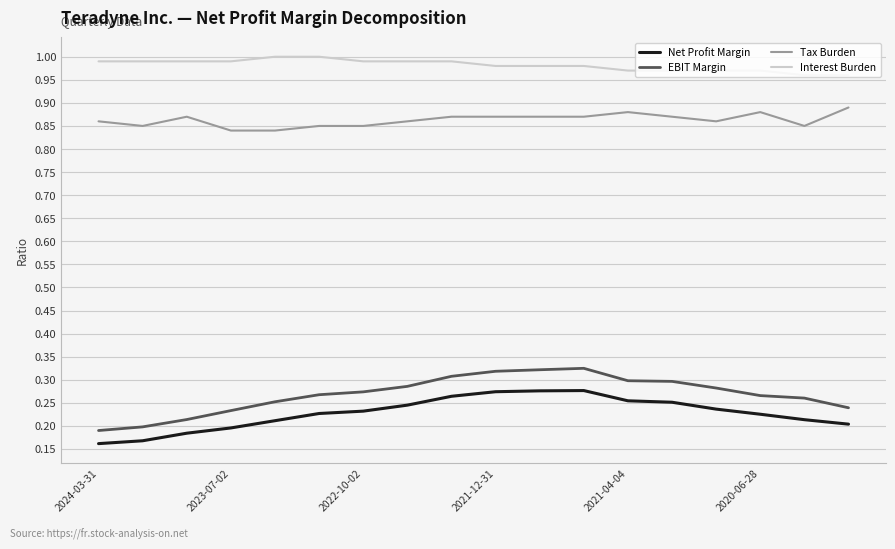

Which series has the widest spread of values?

EBIT Margin